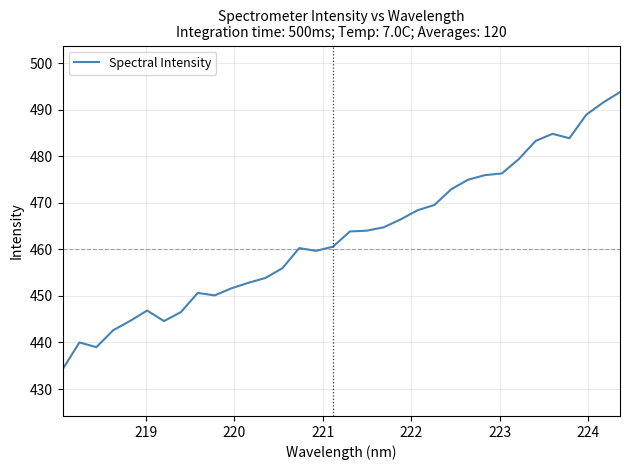

What is the greatest value displayed?

493.8